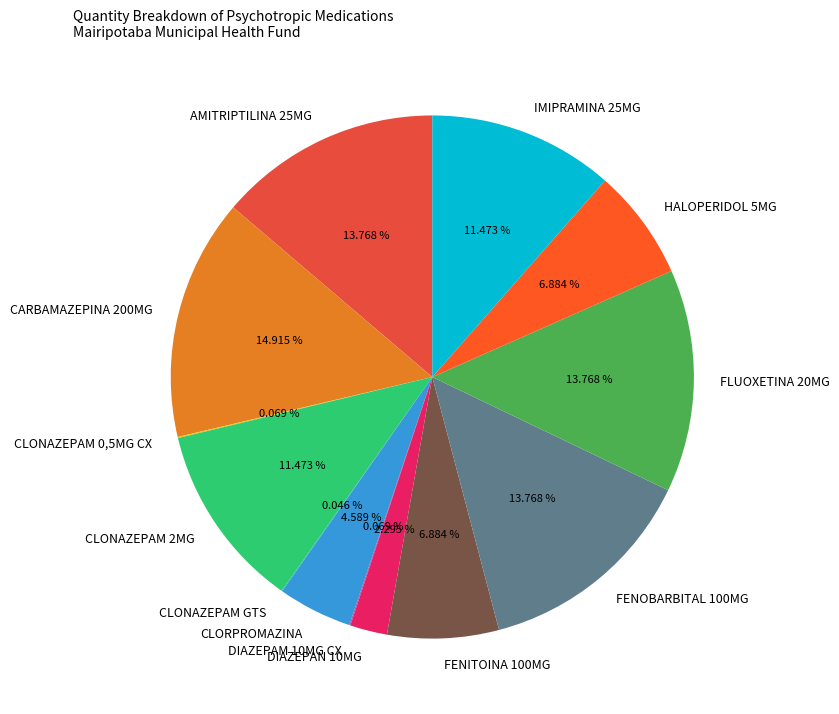

What percentage is NOT represented by HALOPERIDOL 5MG?

93.1%